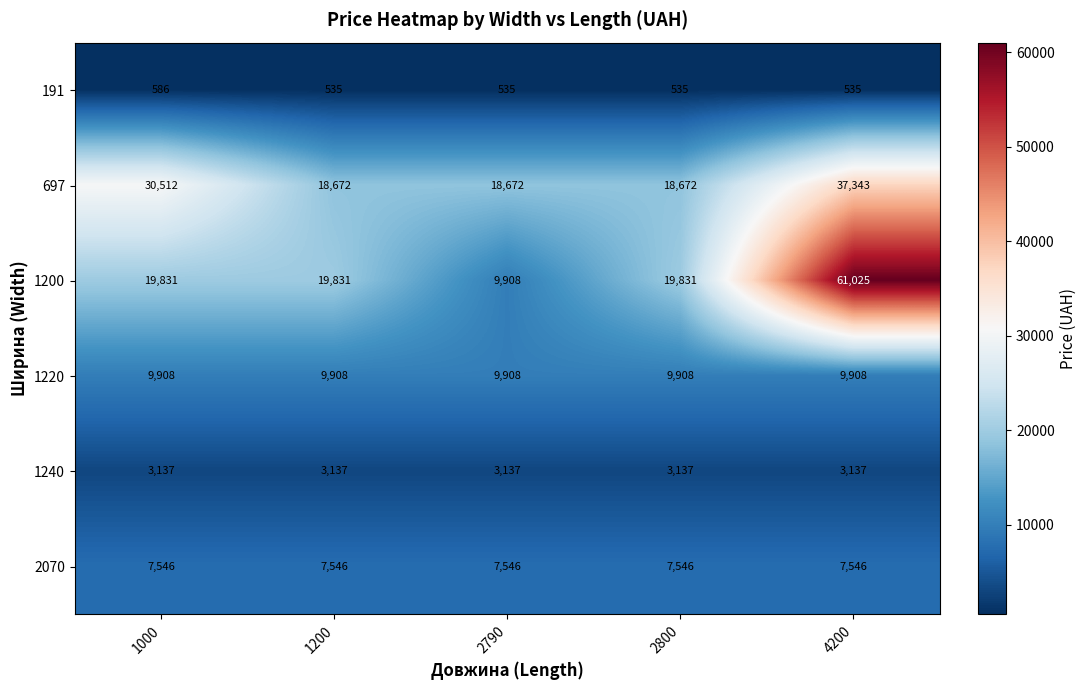

Which label corresponds to the largest value in the chart?

4200